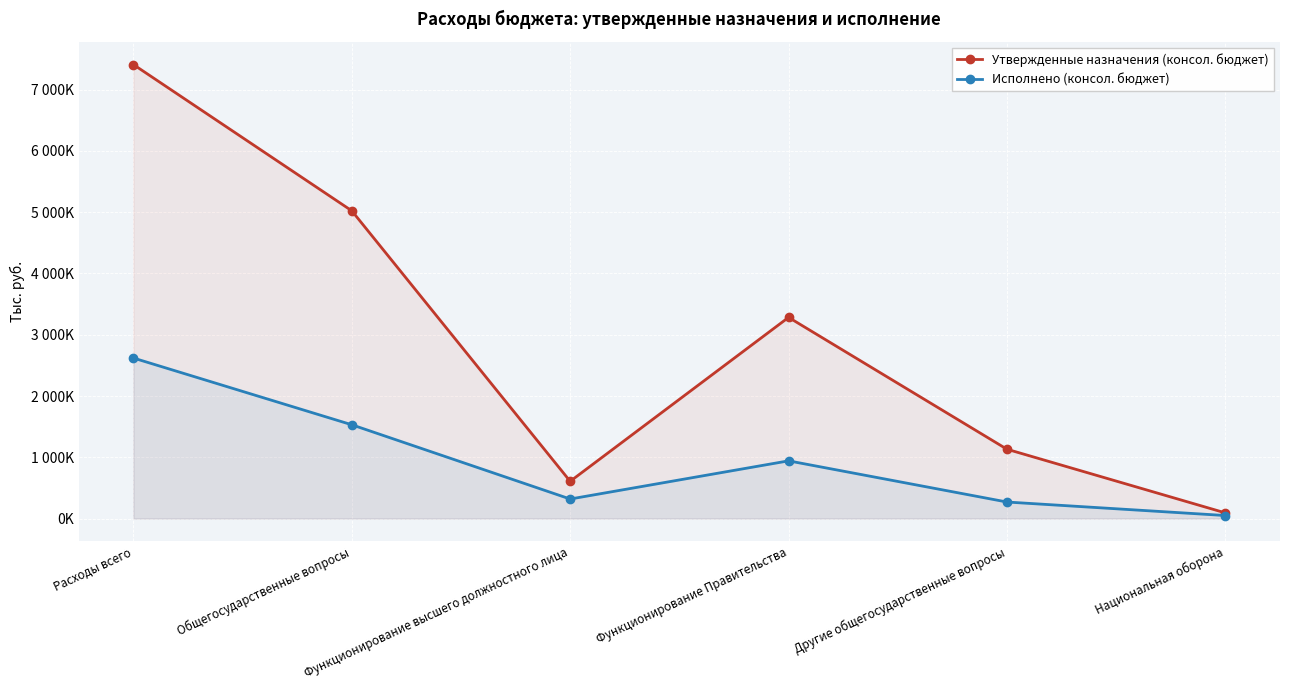

Rank the series at Функционирование Правительства from highest to lowest value.

Утвержденные назначения (консол. бюджет), Исполнено (консол. бюджет)